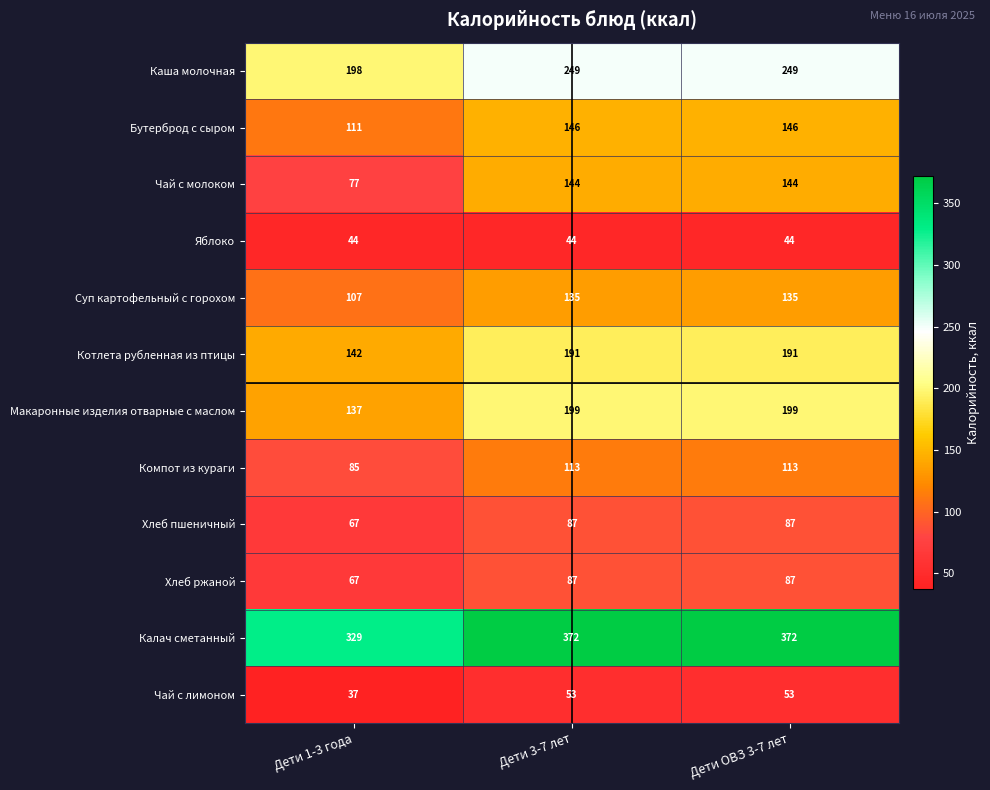

Where is Каша молочная nearest to the value 223?

Дети 1-3 года